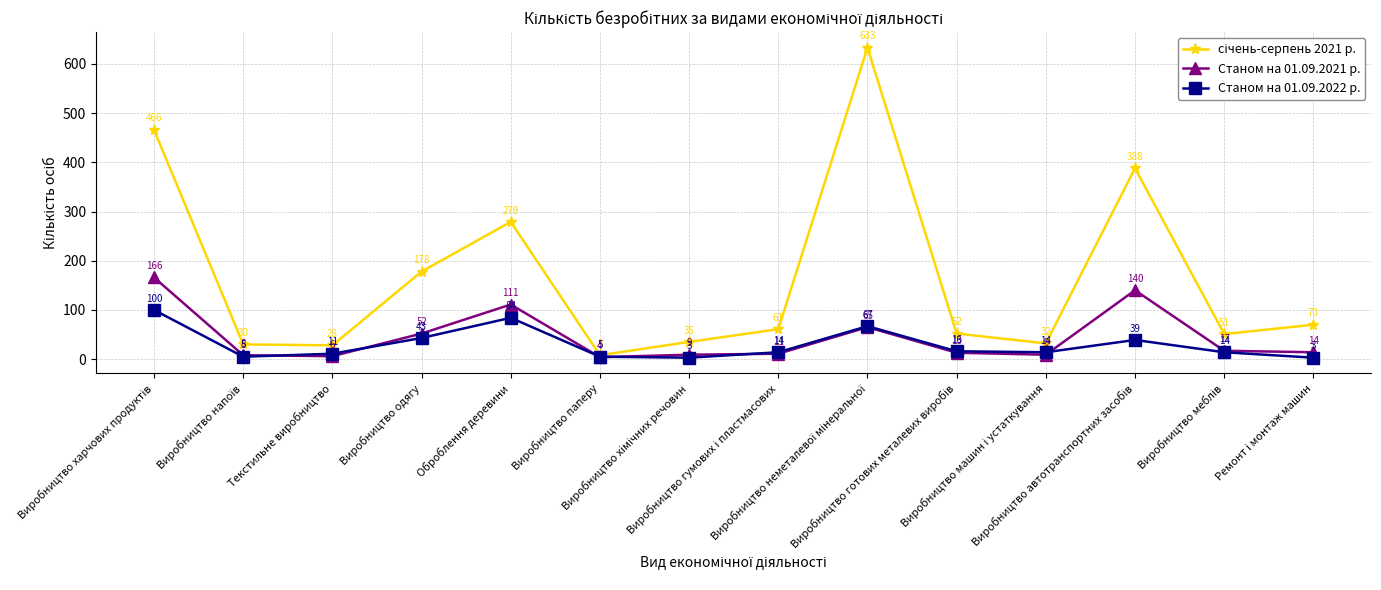

What is the value of the Станом на 01.09.2021 р. point at the 3rd from the left?

6